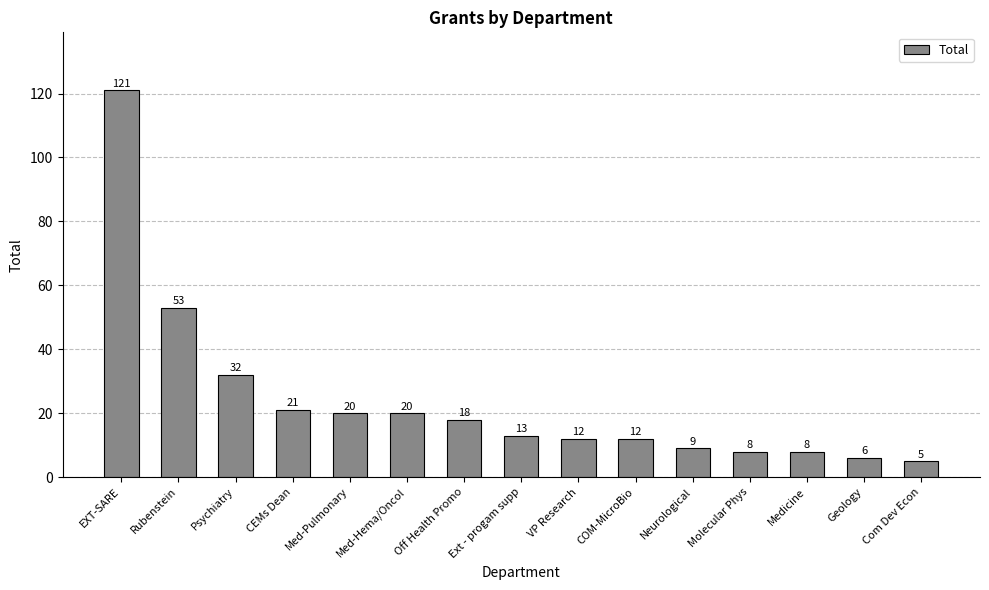

Reading left to right, extract all data points from this chart.

121	53	32	21	20	20	18	13	12	12	9	8	8	6	5